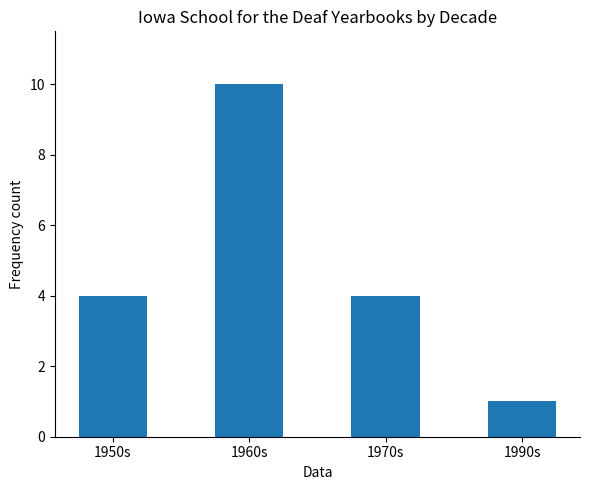

How many categories are shown in the chart?

4